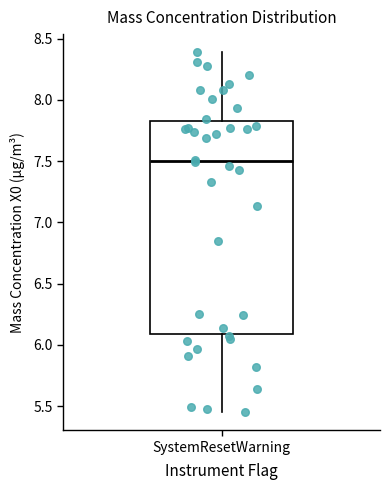

Transcribe this box plot: give where the median line is, the range the box spans, and where the two whiskers end, as read against the y-axis. The values are not printed on the chart, so give them approximately, as read against the axis.

median 7.50, box 6.10 to 7.85, whiskers 5.45 to 8.40